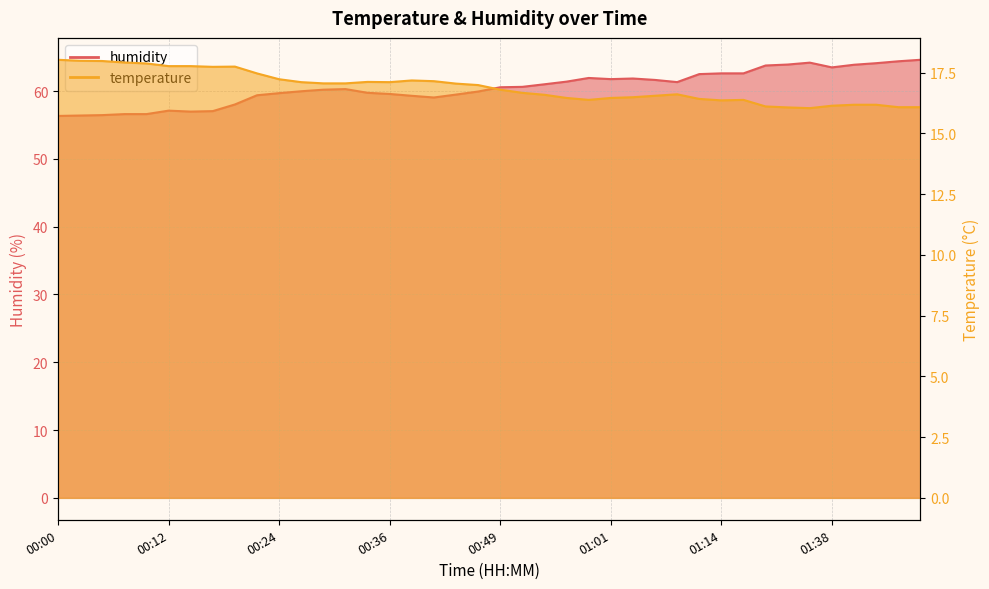

The value of humidity at 01:45 is 64.4. True or false?

True